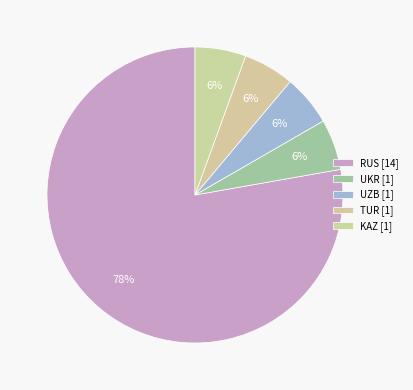

Count the number of slices in the pie.

5